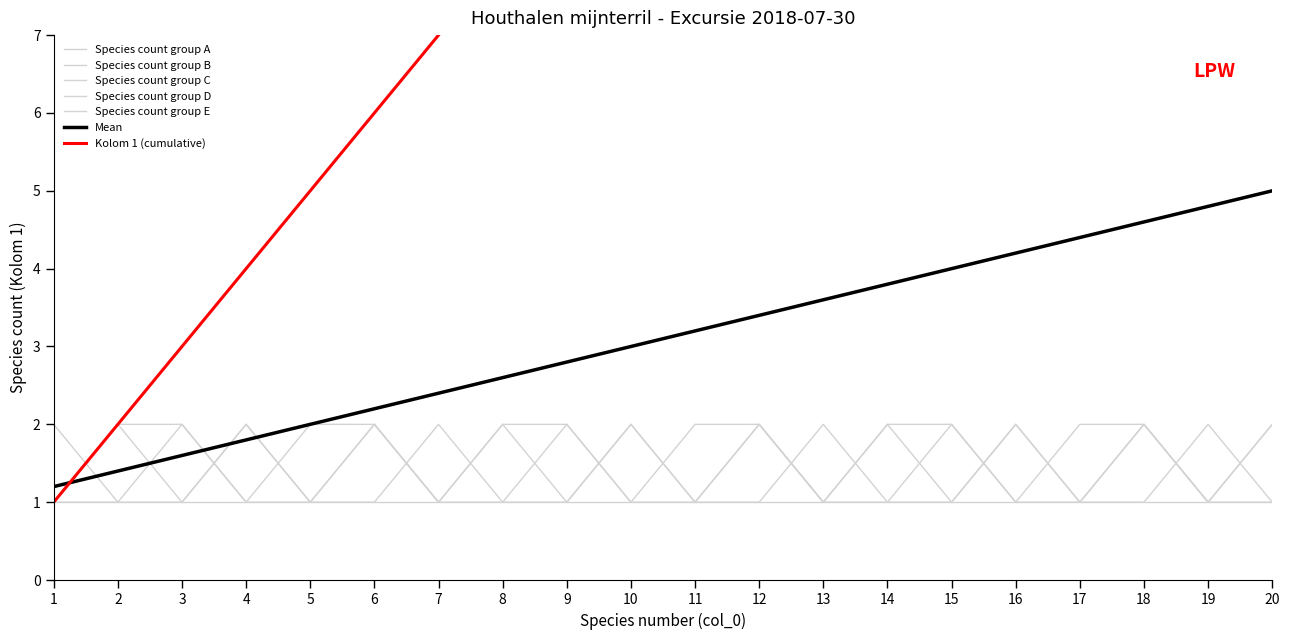

Where is the first local maximum for Species count group C?

3